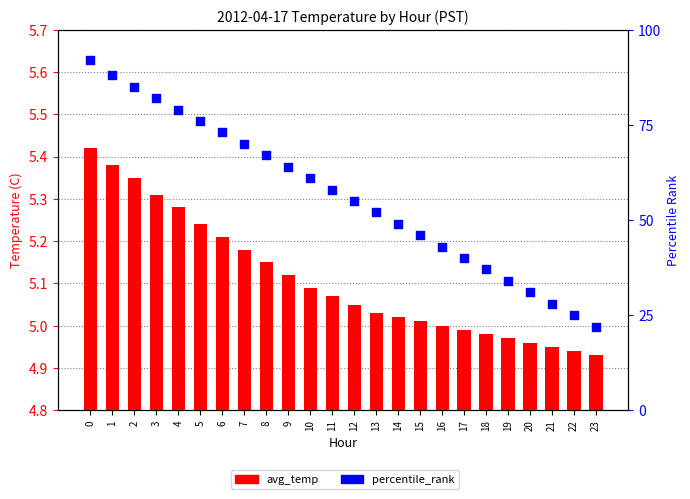

Which series has the largest total across all categories?

percentile_rank